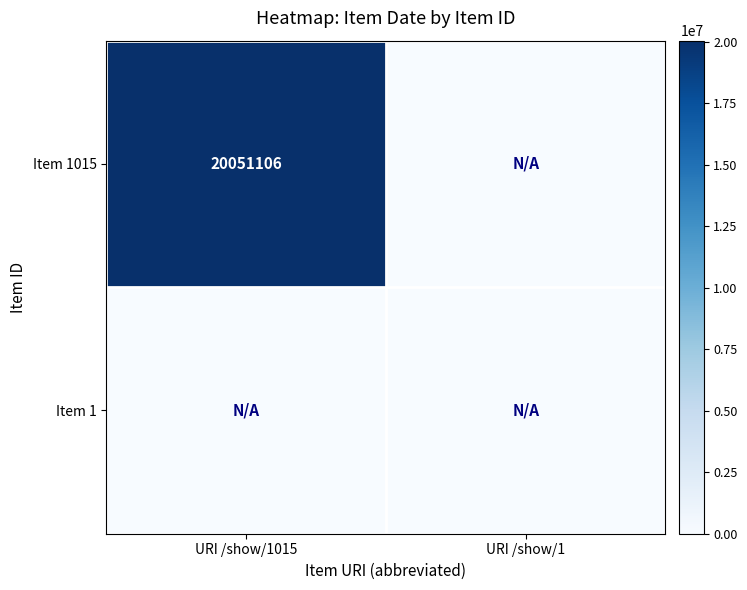

The Item 1015 series shows 20051106 at URI /show/1015. True or false?

True